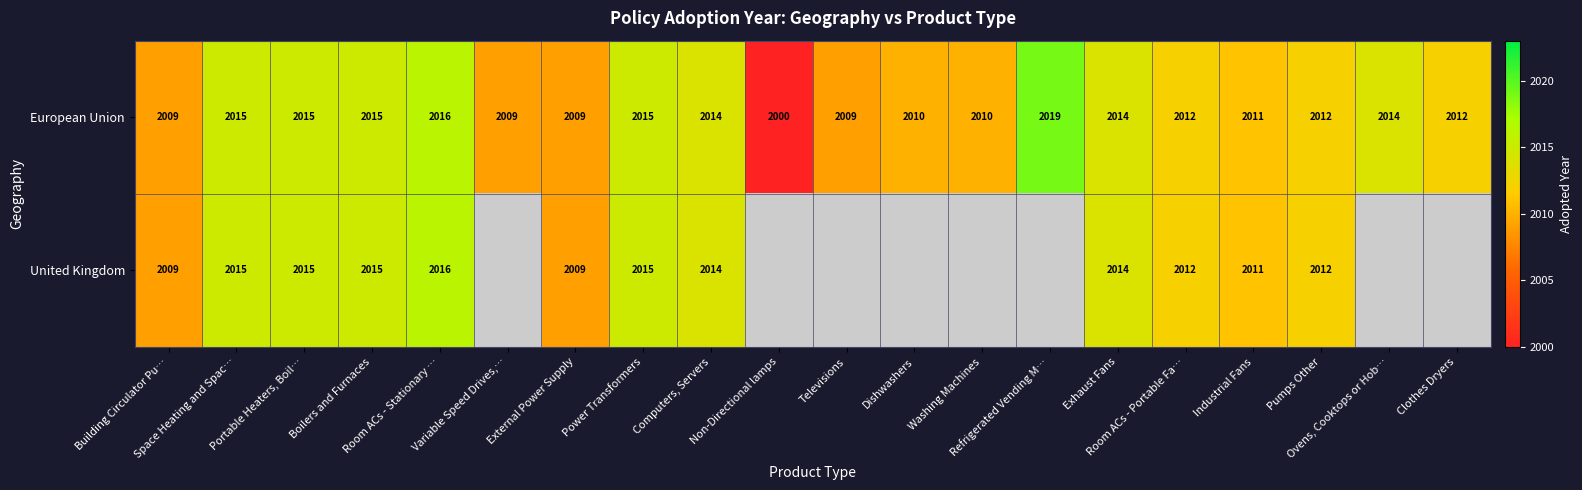

True or false: European Union has a value of 1126.3 at Portable Heaters, Boil….

False